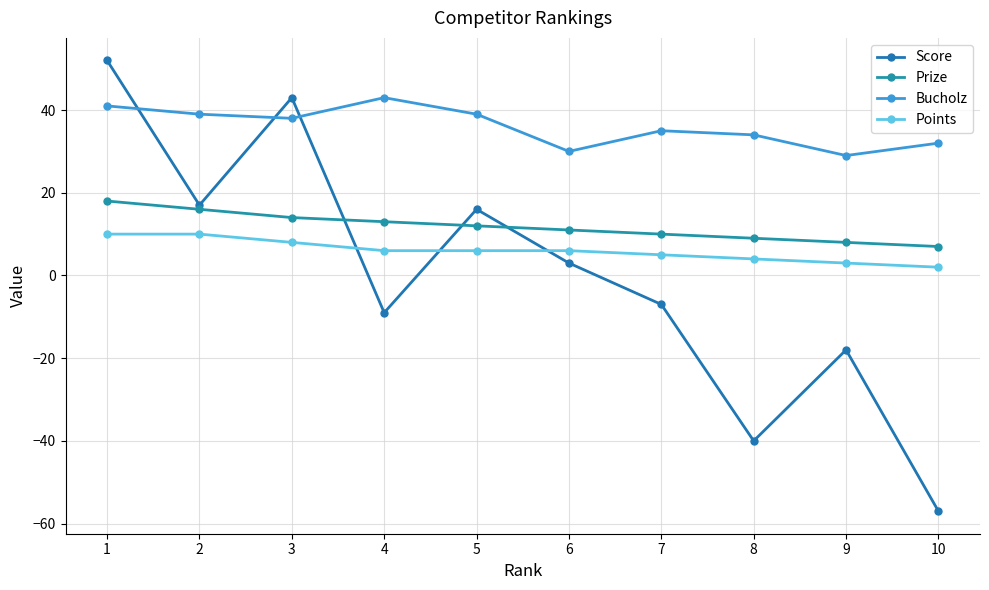

List the series in order of their overall mean, highest first.

Bucholz, Prize, Points, Score